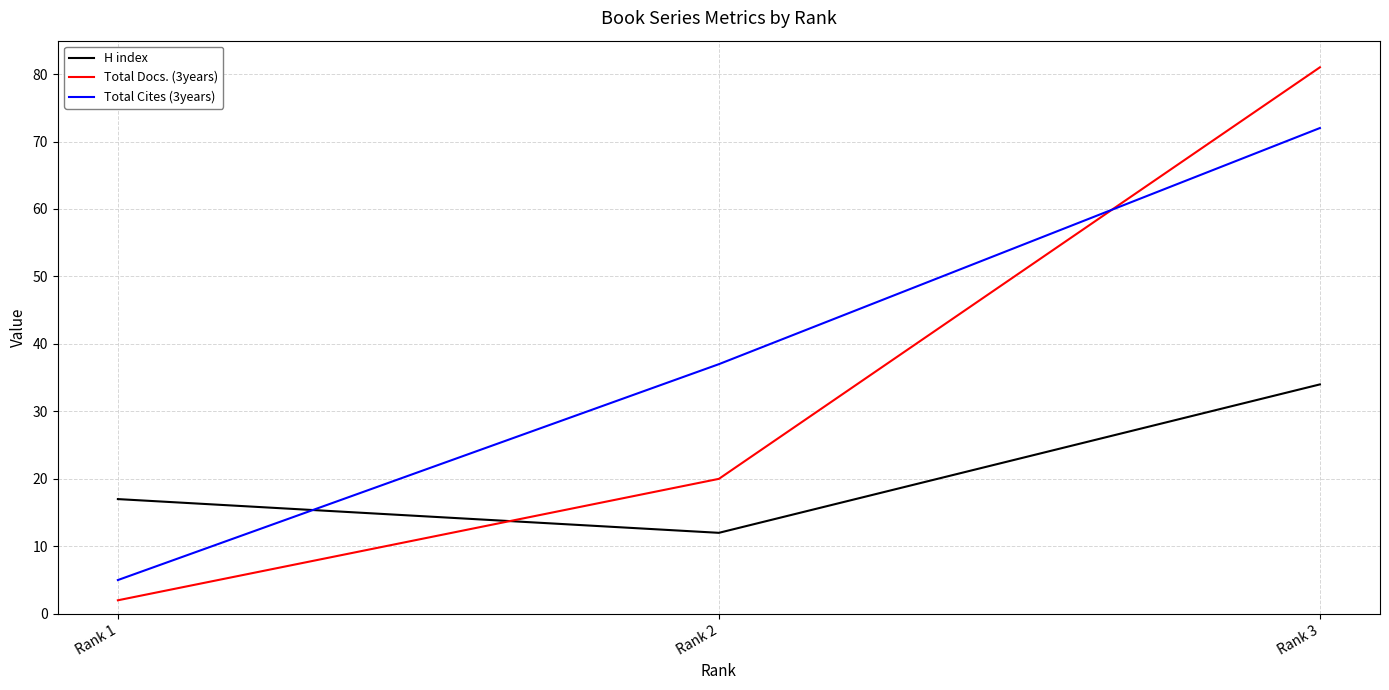

Does the chart have visible grid lines?

Yes